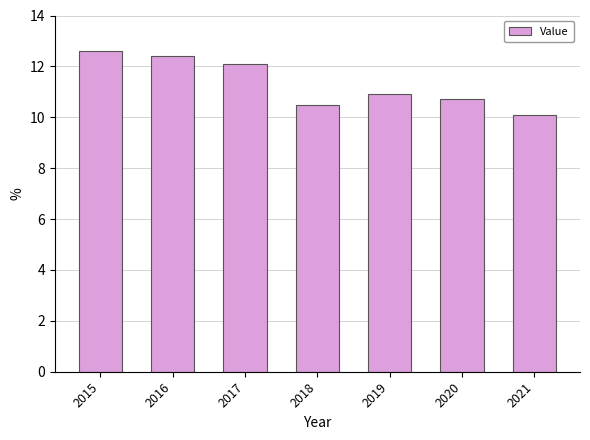

Approximately how many times larger is the value at 2018 compared to 2016?

0.8